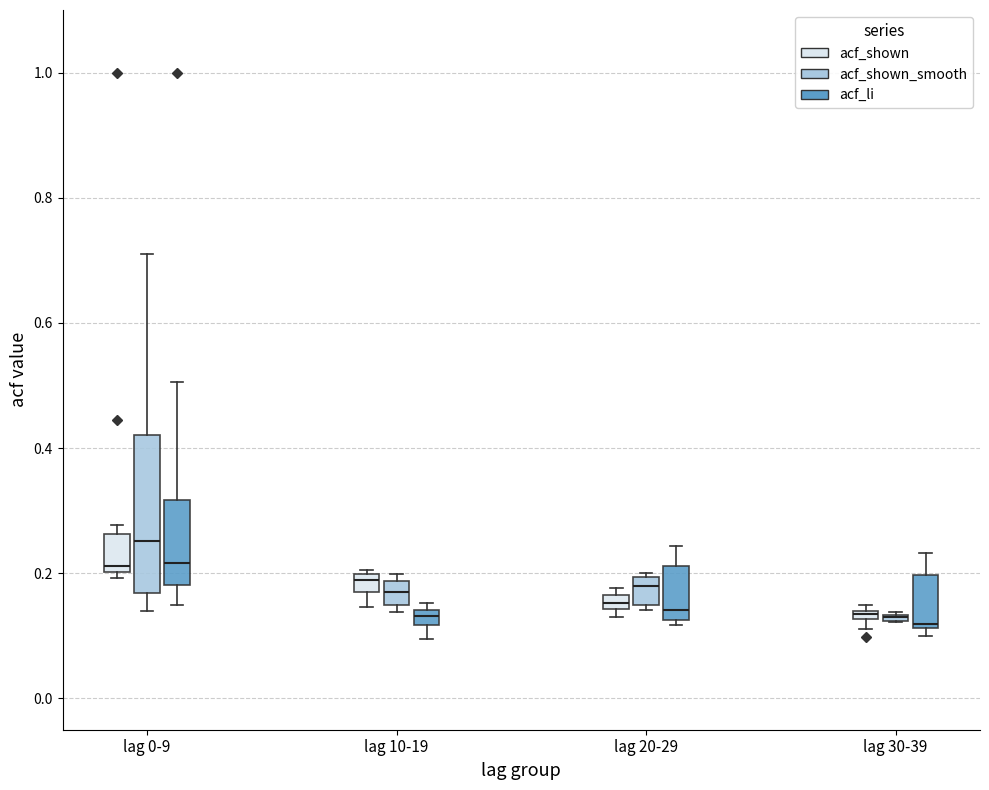

Comparing the boxes themselves (not the whiskers), which one is the tallest?

lag 0-9 (acf_shown_smooth)